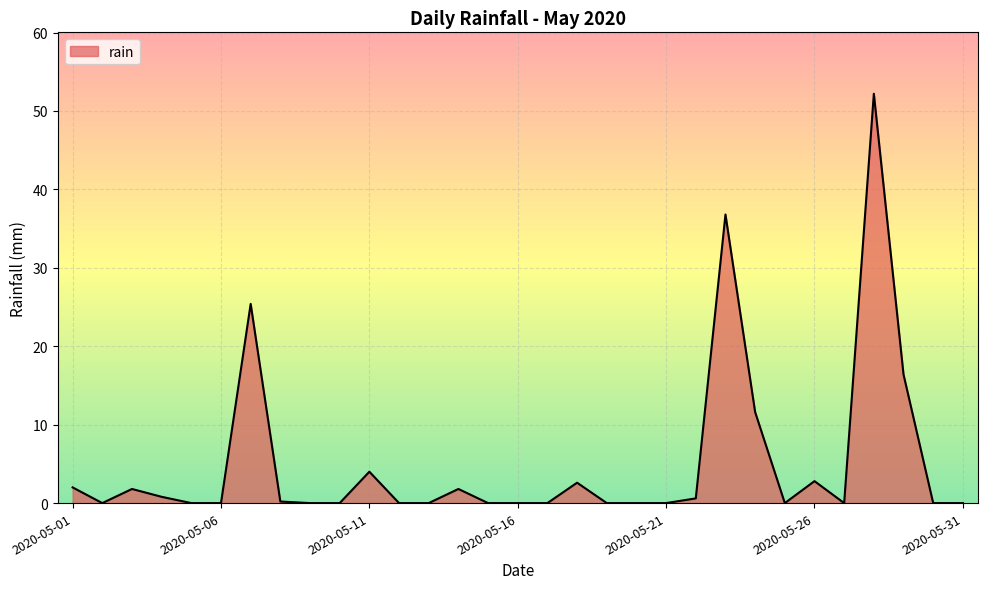

Does the chart have visible grid lines?

Yes